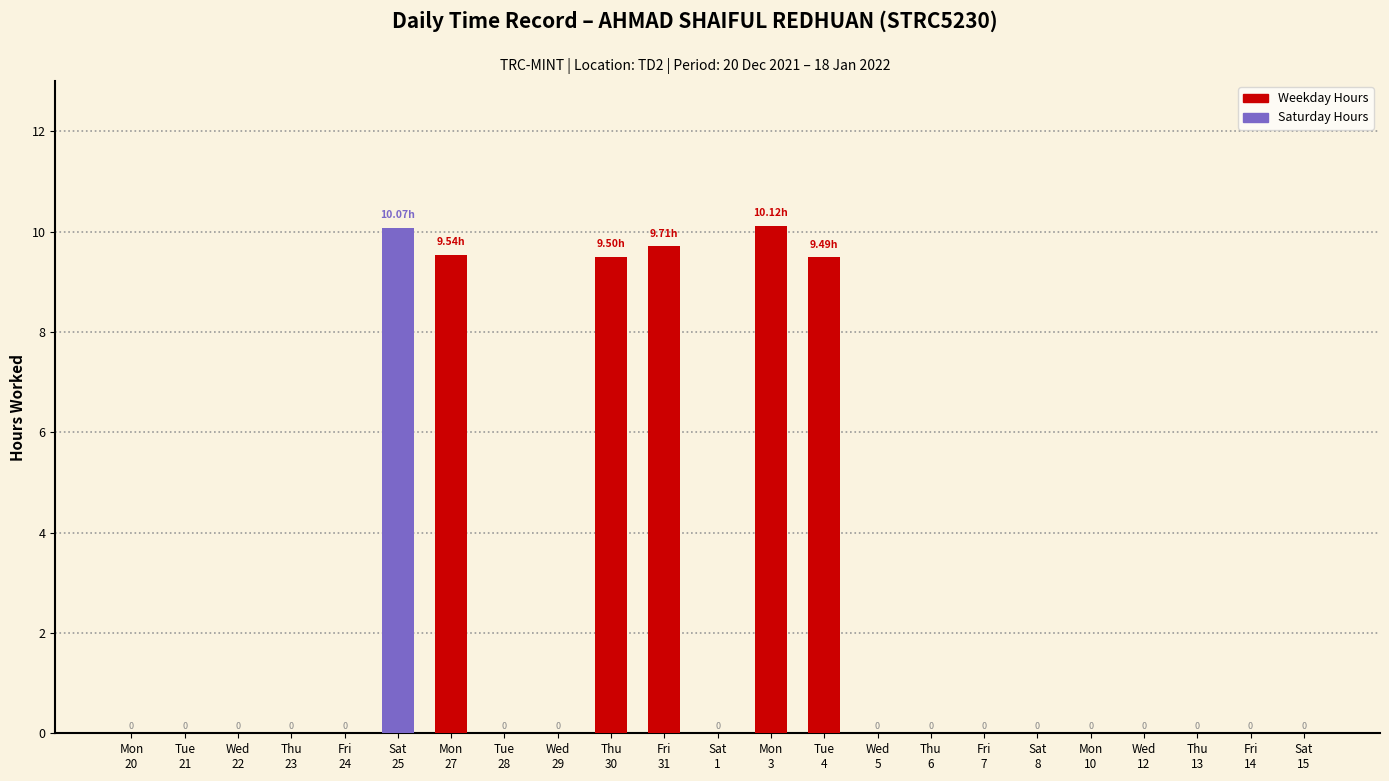

Rank the categories by value from lowest to highest.

Mon
20, Tue
21, Wed
22, Thu
23, Fri
24, Tue
28, Wed
29, Sat
1, Wed
5, Thu
6, Fri
7, Sat
8, Mon
10, Wed
12, Thu
13, Fri
14, Sat
15, Tue
4, Thu
30, Mon
27, Fri
31, Sat
25, Mon
3